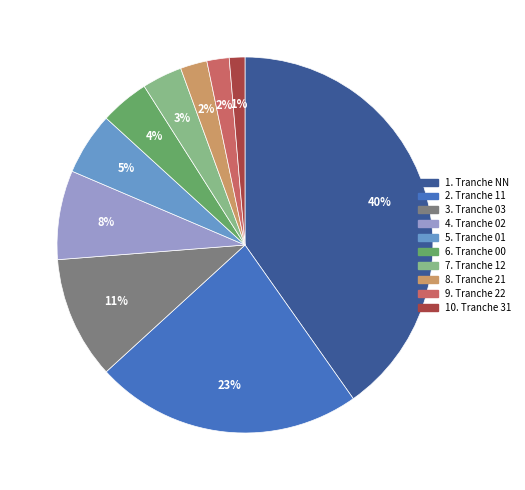

To the nearest percent, what is the difference between the largest and smallest slice percentages?

39%